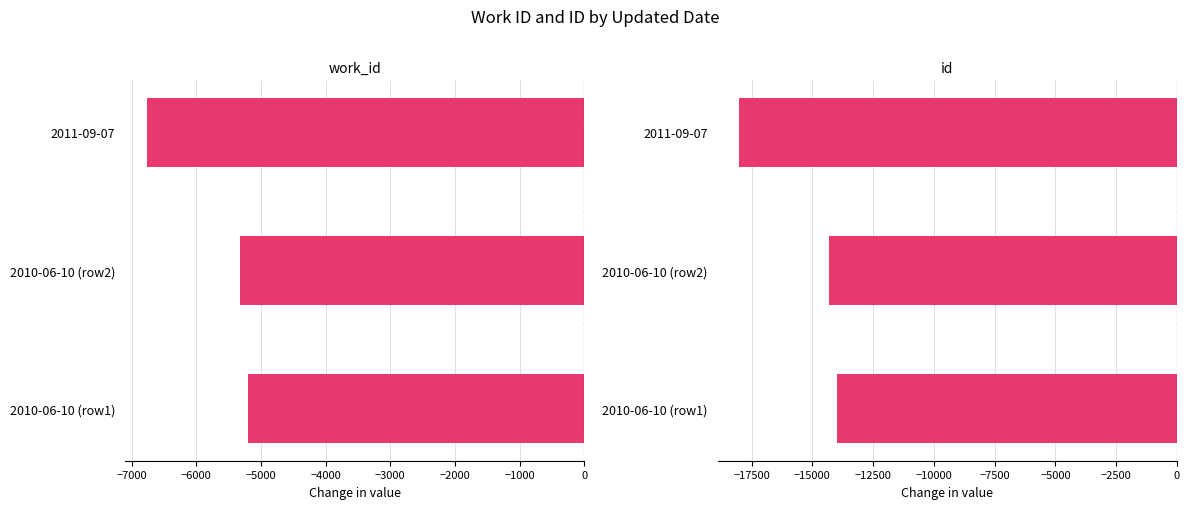

Rank the series by their maximum value, from lowest to highest.

id, work_id